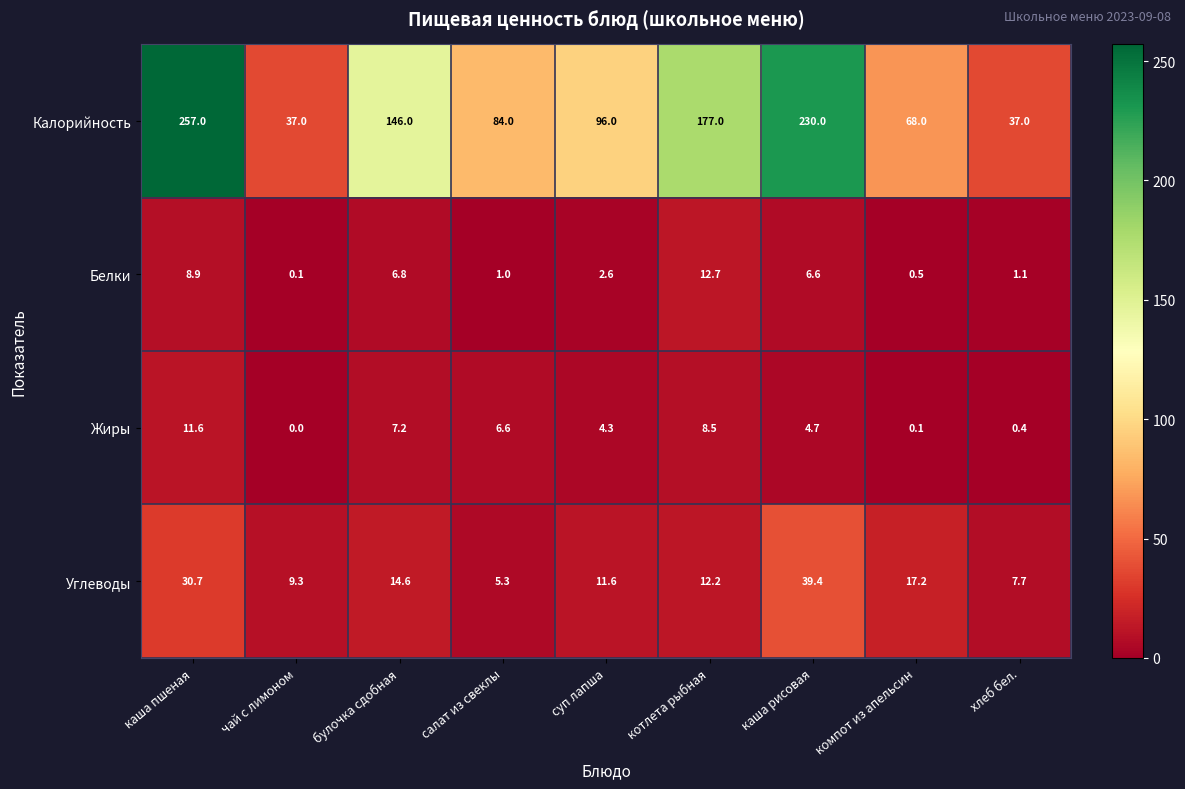

At каша рисовая, list the series in order from smallest to largest.

Жиры, Белки, Углеводы, Калорийность